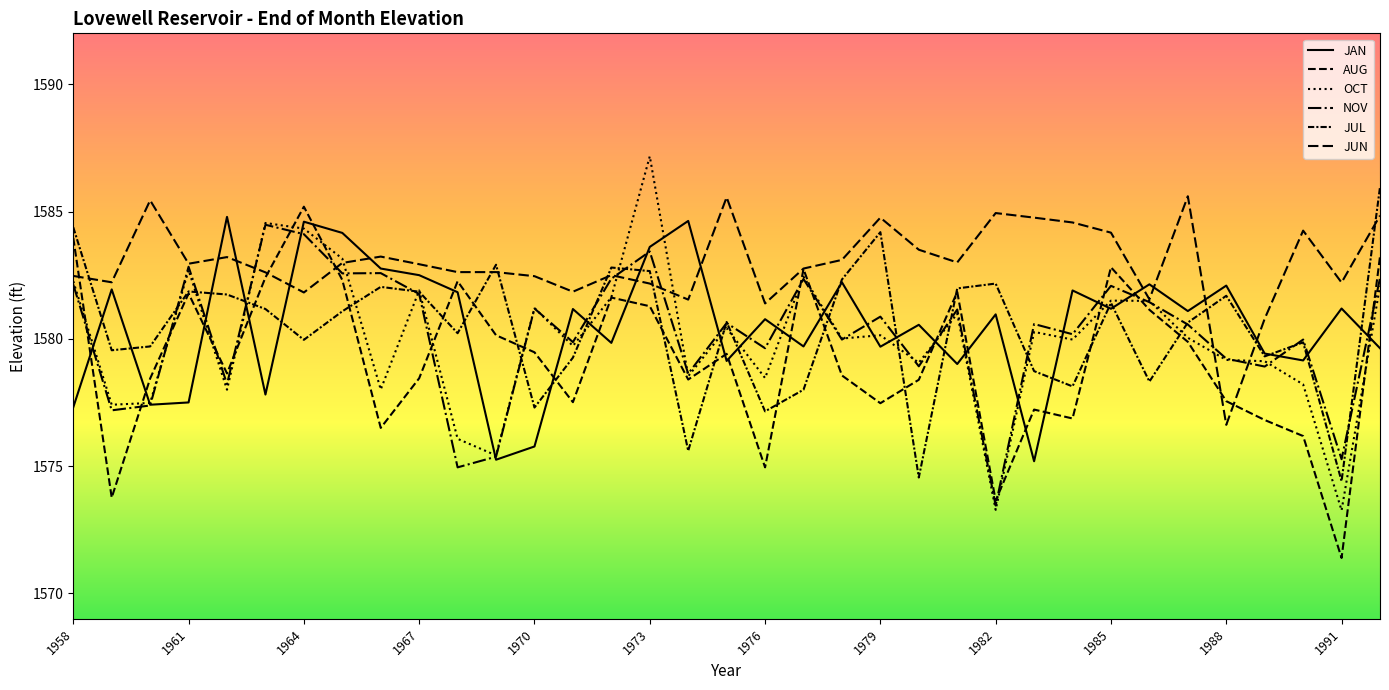

Reading left to right, extract all data points from this chart.

JAN: 1577.3	1581.9	1577.4	1577.5	1584.8	1577.8	1584.6	1584.2	1582.8	1582.5	1581.8	1575.2	1575.8	1581.2	1579.8	1583.6	1584.6	1579.1	1580.8	1579.7	1582.2	1579.7	1580.5	1579.0	1581.0	1575.2	1581.9	1581.2	1582.1	1581.1	1582.1	1579.4	1579.2	1581.2	1579.6
AUG: 1584.0	1573.8	1578.4	1581.8	1578.6	1582.4	1585.2	1582.3	1576.5	1578.5	1582.3	1580.1	1579.5	1577.5	1581.6	1581.3	1578.4	1579.4	1575.0	1582.7	1578.6	1577.5	1578.4	1581.8	1573.6	1577.2	1576.9	1582.8	1581.1	1579.9	1577.5	1576.8	1576.2	1571.4	1583.2
OCT: 1582.3	1577.4	1577.5	1582.7	1578.0	1584.5	1584.3	1583.2	1578.0	1581.9	1576.1	1575.4	1581.2	1579.7	1581.6	1587.2	1578.5	1580.4	1578.5	1582.4	1580.0	1580.1	1579.1	1581.0	1573.3	1580.3	1580.0	1581.5	1581.5	1580.0	1579.2	1579.1	1578.2	1573.3	1582.1
NOV: 1582.1	1577.2	1577.4	1582.8	1578.2	1584.5	1584.1	1582.6	1582.6	1581.8	1575.0	1575.4	1581.2	1579.9	1582.4	1583.4	1578.6	1580.6	1579.6	1582.3	1580.0	1580.9	1578.9	1581.2	1573.5	1580.6	1580.2	1582.1	1581.4	1580.6	1579.2	1578.9	1580.0	1575.3	1582.4
JUL: 1584.4	1579.5	1579.7	1581.9	1581.7	1581.2	1580.0	1581.1	1582.0	1581.8	1580.2	1582.9	1577.3	1579.3	1582.8	1582.7	1575.6	1580.7	1577.2	1578.0	1582.3	1584.2	1574.5	1582.0	1582.2	1578.7	1578.1	1581.4	1578.3	1580.6	1581.7	1579.3	1579.9	1574.4	1586.0
JUN: 1582.5	1582.2	1585.4	1583.0	1583.2	1582.6	1581.8	1583.0	1583.2	1582.9	1582.6	1582.6	1582.5	1581.8	1582.5	1582.2	1581.5	1585.6	1581.4	1582.8	1583.1	1584.8	1583.5	1583.0	1584.9	1584.8	1584.6	1584.2	1581.5	1585.6	1576.6	1580.8	1584.2	1582.2	1584.8